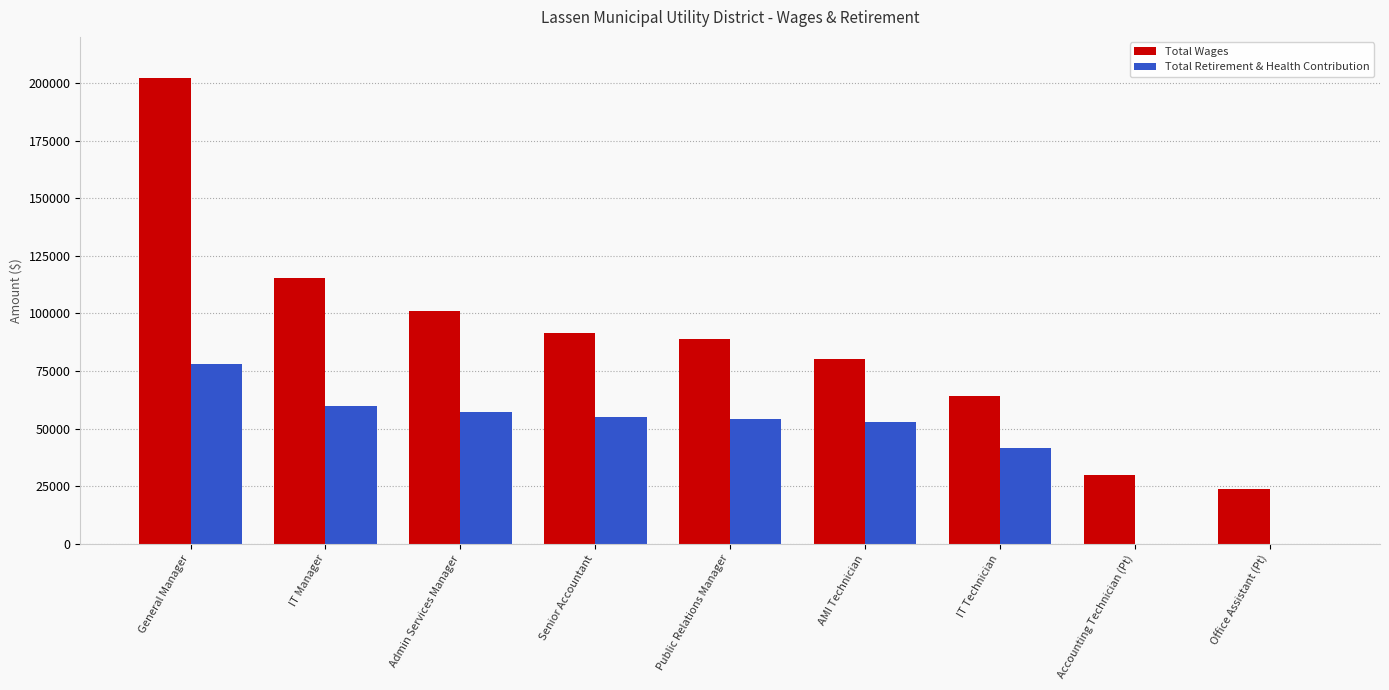

What is the approximate value of Total Wages at Accounting Technician (Pt)?

29699